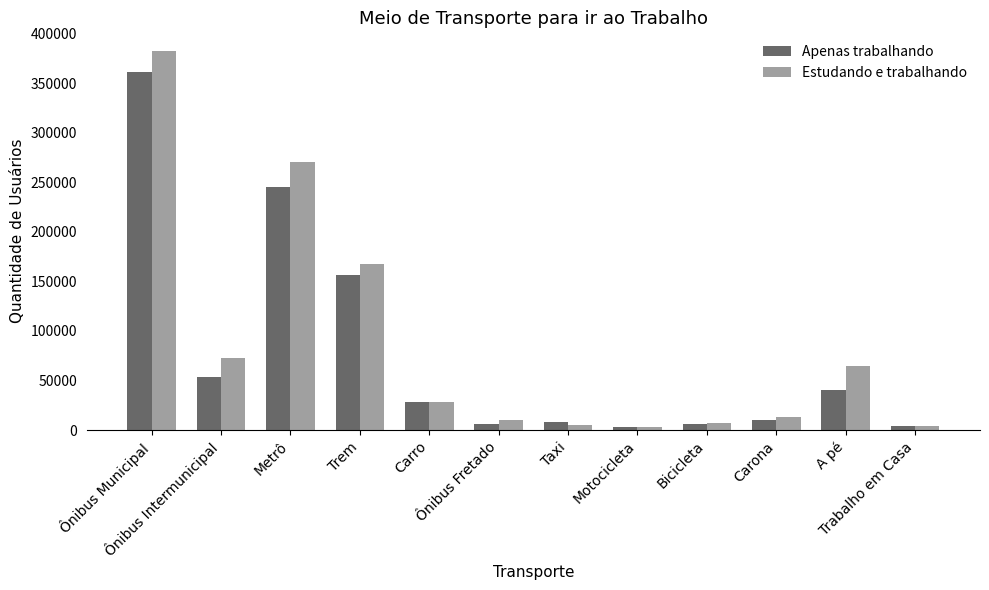

The value of Estudando e trabalhando at Carona is 13414. True or false?

True